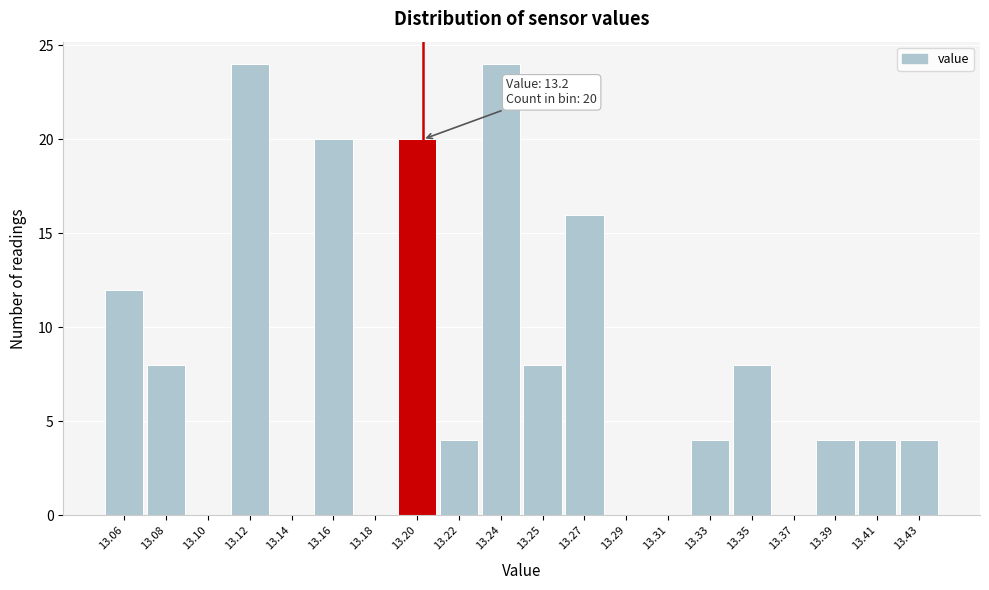

Reading right to left, what are all the values shown in this chart?

13.43=4	13.41=4	13.39=4	13.37=0	13.35=8	13.33=4	13.31=0	13.29=0	13.27=16	13.25=8	13.24=24	13.22=4	13.20=20	13.18=0	13.16=20	13.14=0	13.12=24	13.10=0	13.08=8	13.06=12